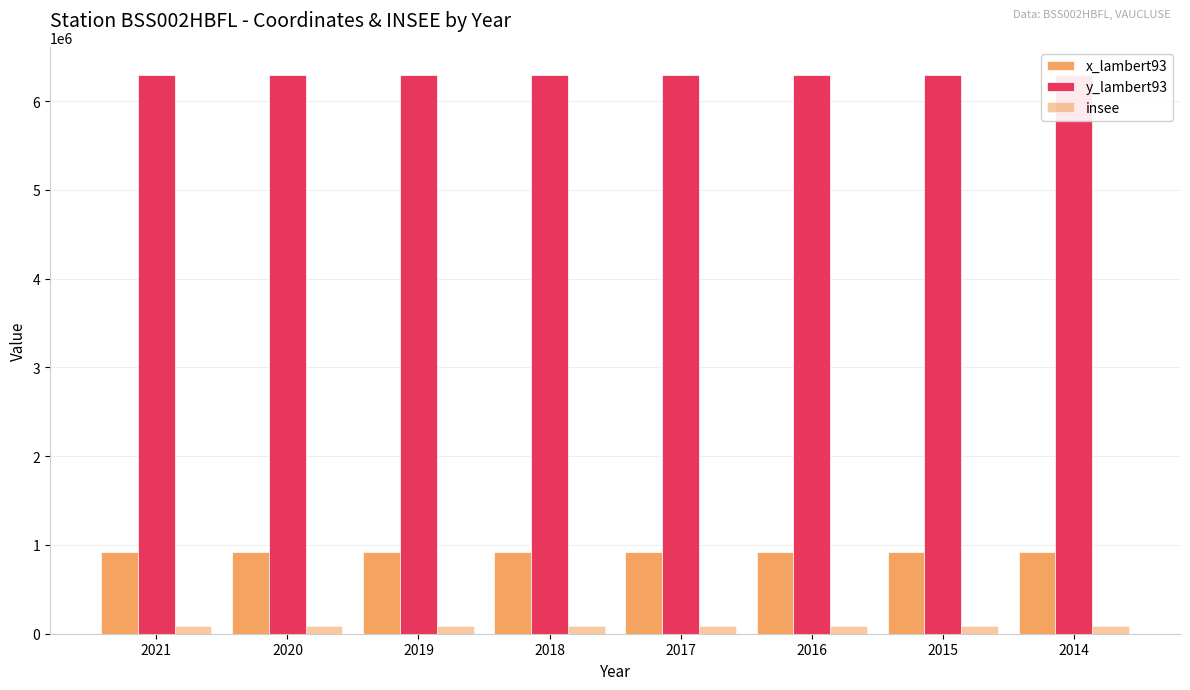

What are all the series names shown in the legend?

x_lambert93, y_lambert93, insee